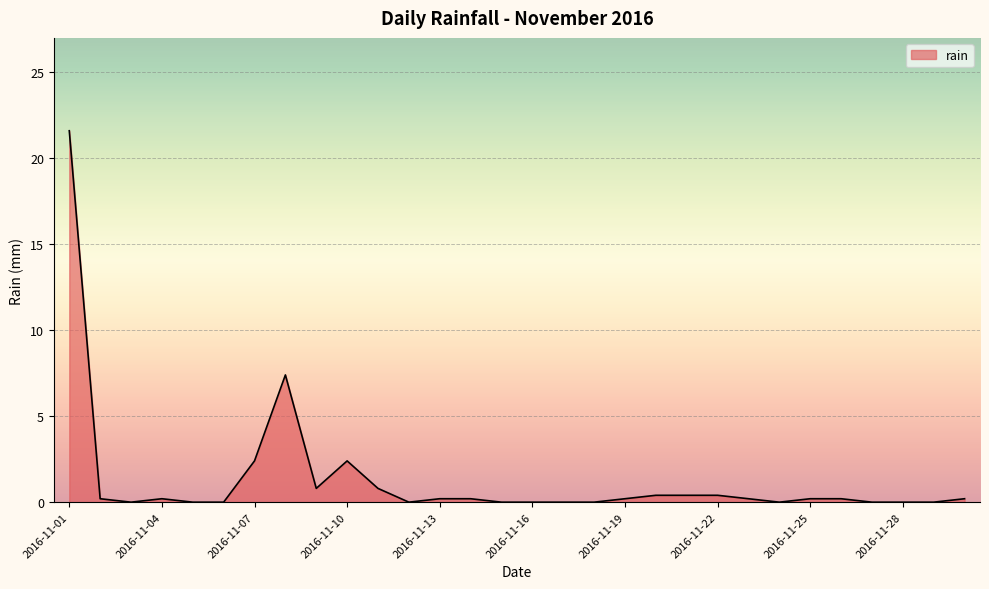

What is the maximum value shown in the chart?

21.6